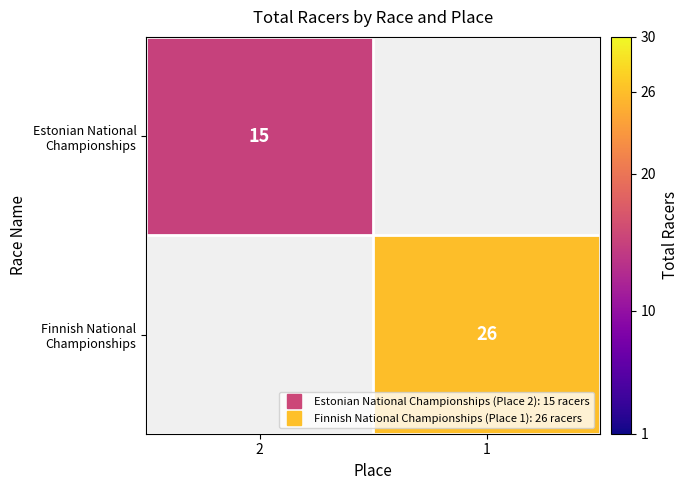

Between 2 and 1, which series saw the biggest shift?

Finnish National Championships